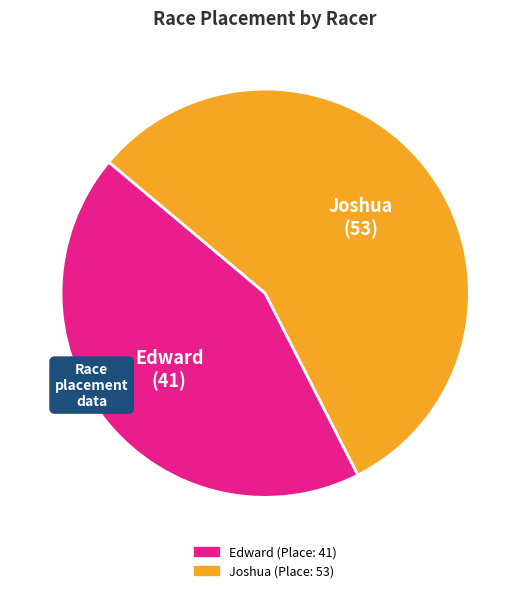

What is the majority slice?

Joshua